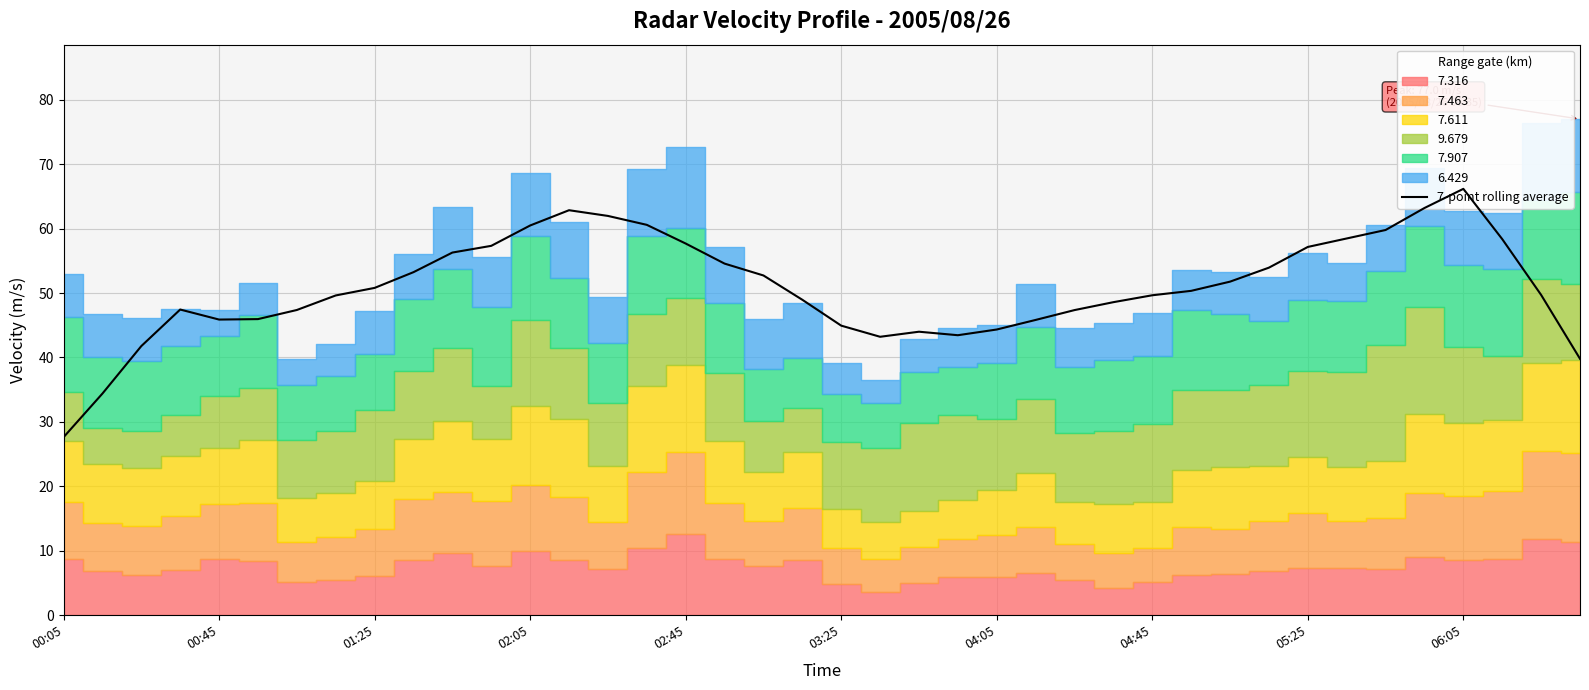

What is the ratio of the value at 00:45 to the value at 30?

0.7